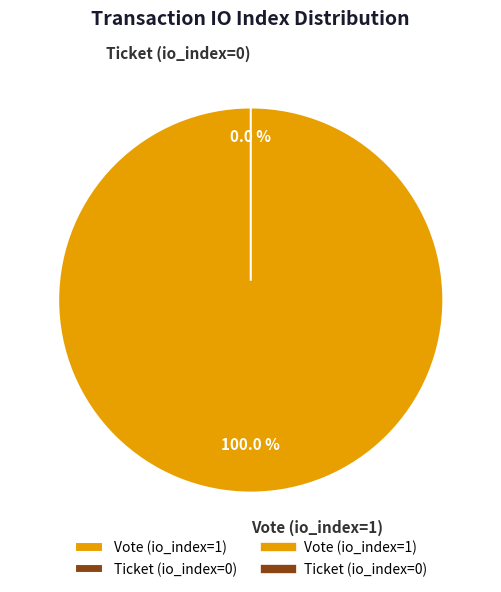

To the nearest percent, what is the average slice percentage?

50%